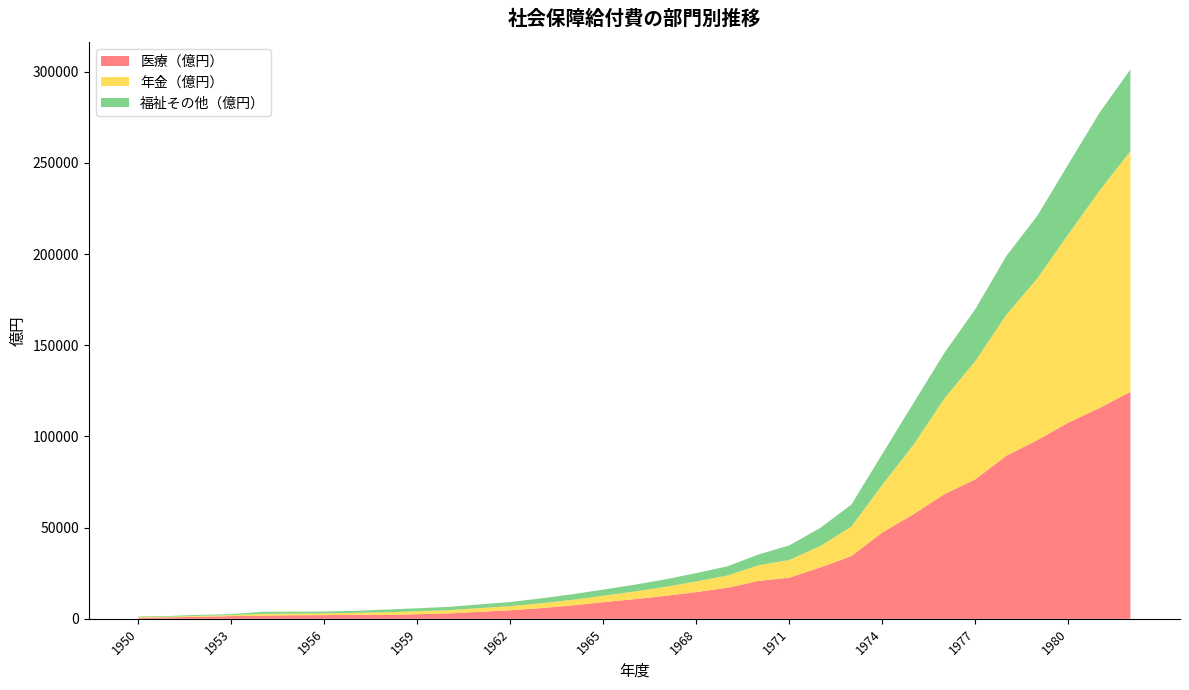

Reading left to right, transcribe all the data shown in this chart.

医療（億円）: 646	804	1149	1480	1712	1919	2018	2224	2099	2523	2942	3850	4699	5885	7328	9137	10766	12583	14679	17025	20758	22575	28195	34390	47375	57321	68320	76497	89420	98007	107598	115536	124447
年金（億円）: 308	384	523	548	1065	987	985	1067	1491	1628	1806	2025	2260	2665	3056	3508	4199	4947	5835	6688	8562	9732	11703	16218	26139	38047	52548	64903	77336	88710	103330	119122	131992
福祉その他（億円）: 307	384	522	548	1064	987	984	1066	1490	1627	1805	2025	2260	2664	3091	3392	3705	4114	4582	5061	5920	7990	9990	12033	16923	22825	24928	28483	32209	34323	38362	42699	44741